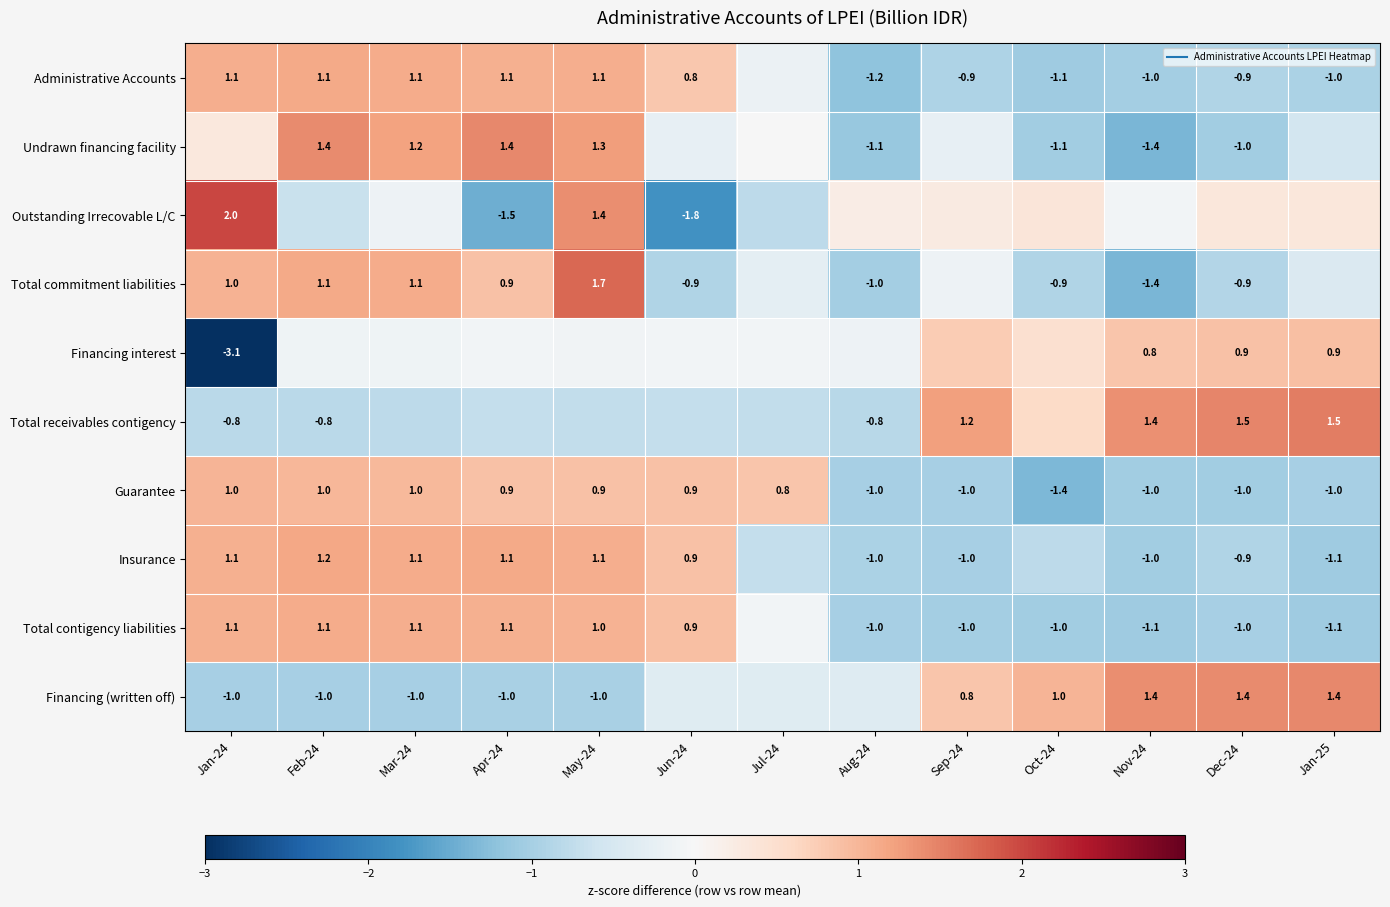

List the labels in order of Administrative Accounts value, smallest first.

Aug-24, Oct-24, Nov-24, Jan-25, Sep-24, Dec-24, Jul-24, Jun-24, Apr-24, Jan-24, May-24, Mar-24, Feb-24